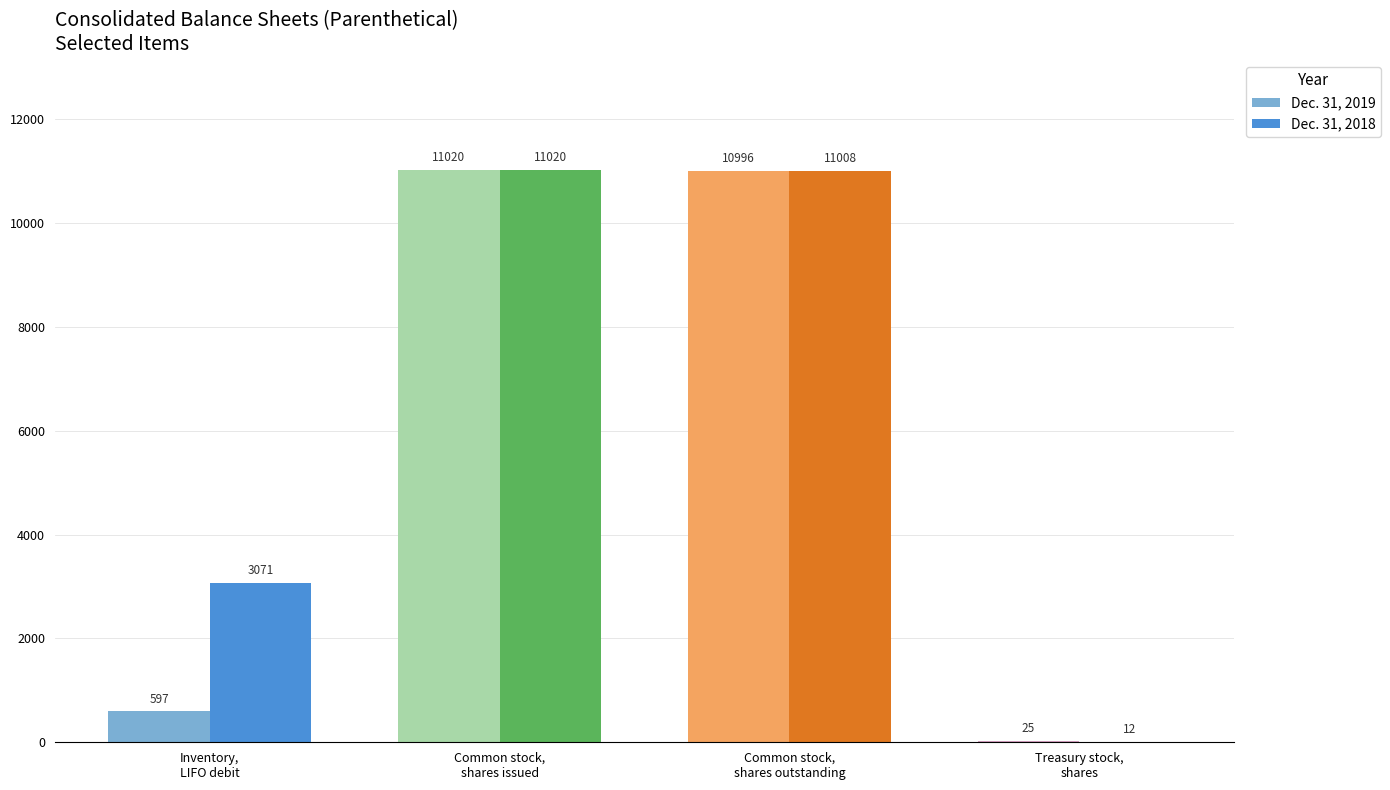

Between Inventory, LIFO debit and Common stock, shares issued, which series saw the biggest shift?

Dec. 31, 2019